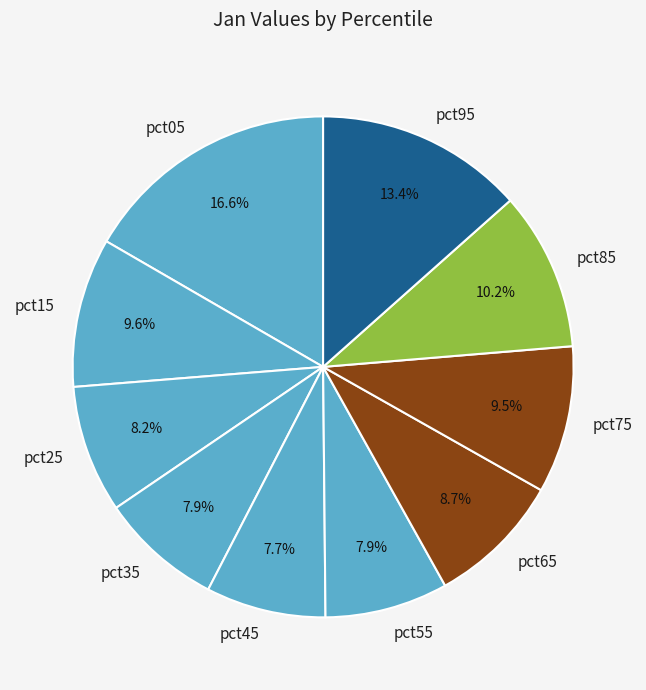

Count the number of slices in the pie.

10